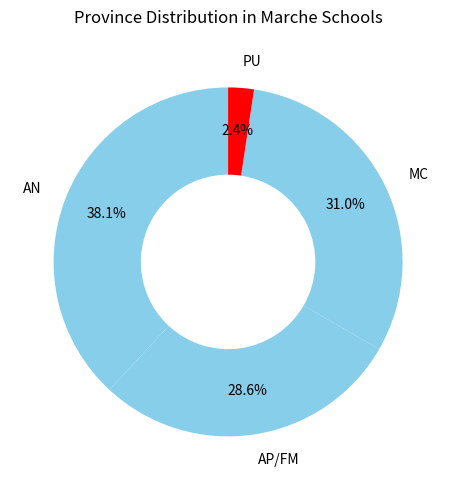

Rank the categories by value from highest to lowest.

AN, MC, AP/FM, PU